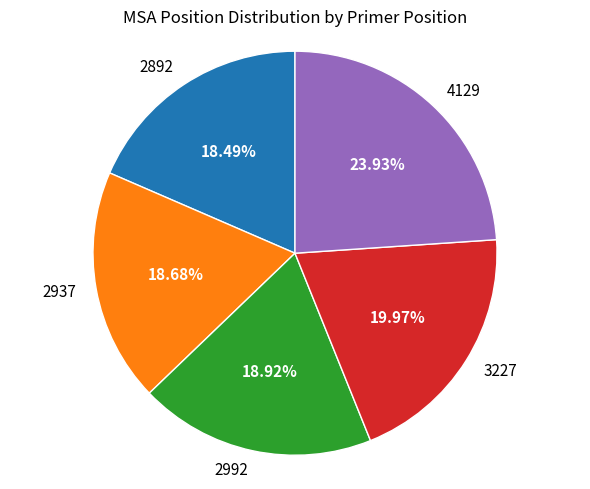

What percentage is the 2937 slice, to the nearest percent?

19%